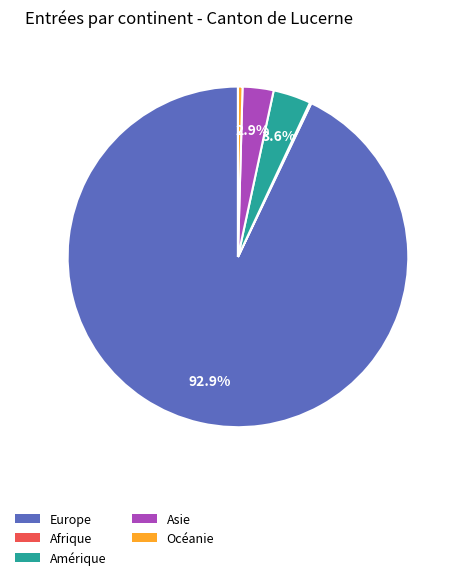

Does any single category account for the majority?

Yes